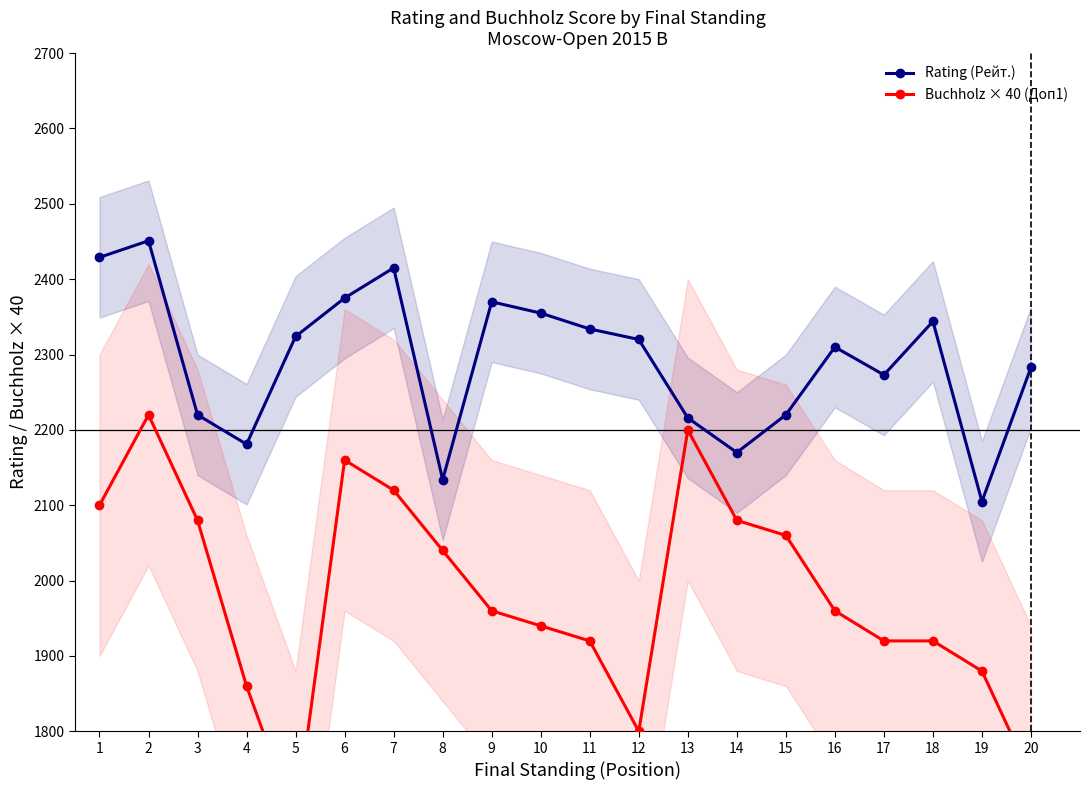

What is the spread (max minus min) of values at 8?

94